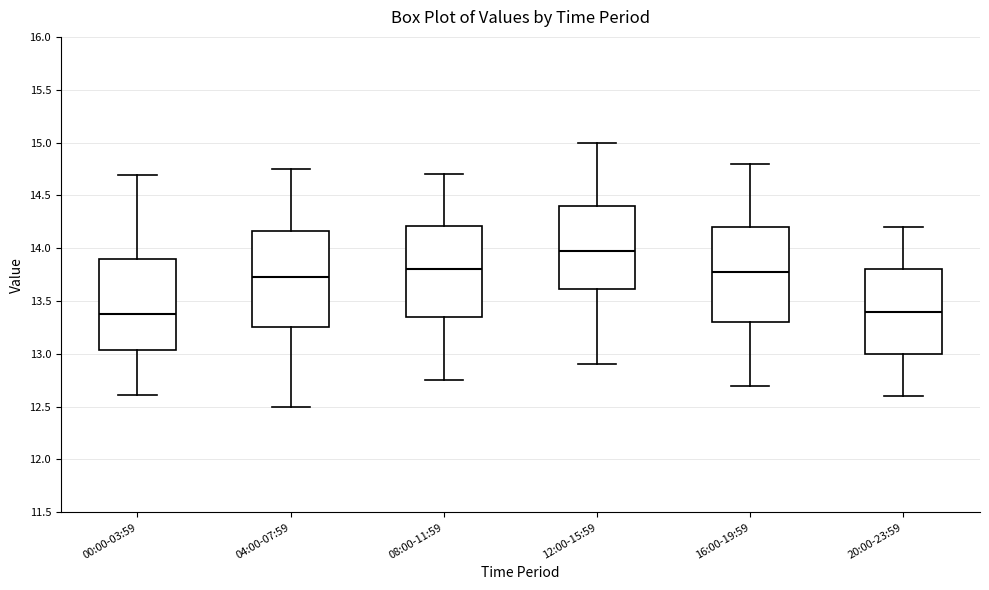

Which box has the highest median line?

12:00-15:59